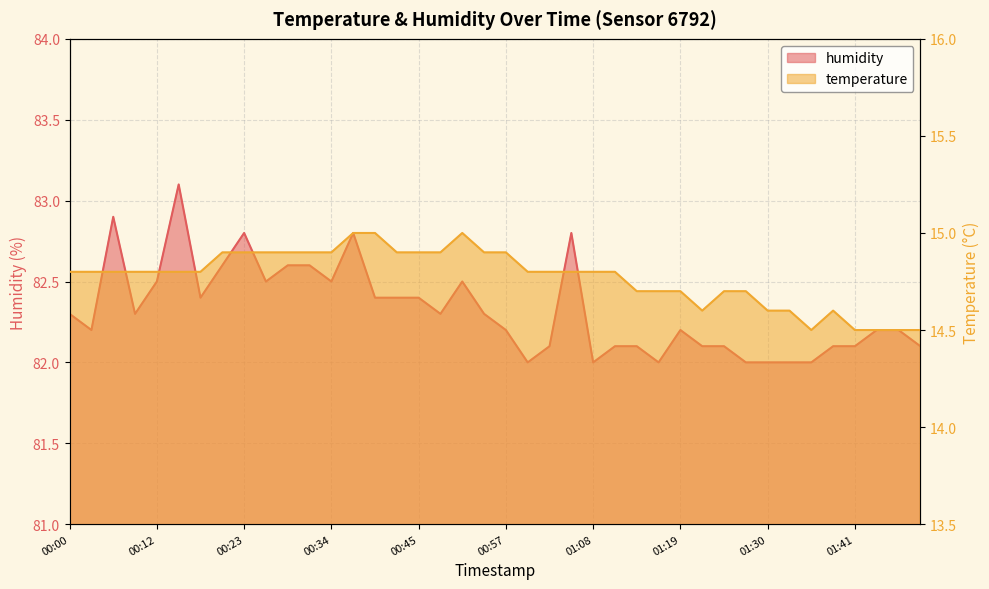

Which has a higher value, 01:45 or 00:15?

00:15